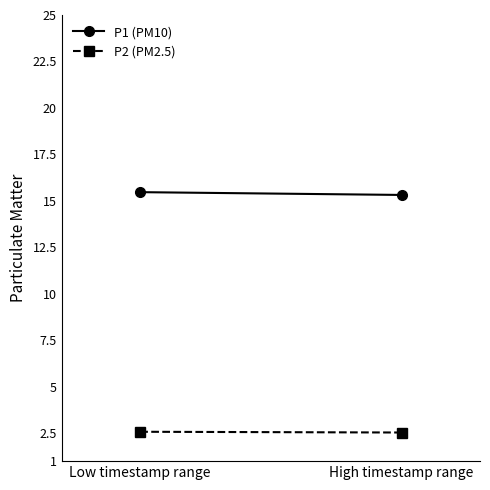

The value of P1 (PM10) at Low timestamp range is 9.6. True or false?

False